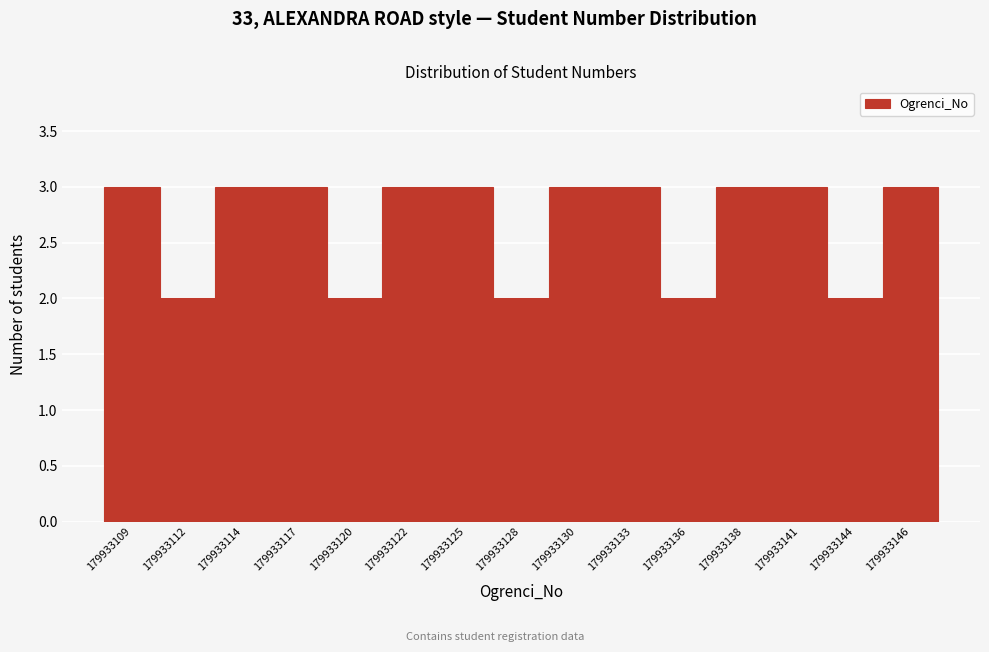

Reading left to right, what are all the values shown in this chart?

179933109=3	179933112=2	179933114=3	179933117=3	179933120=2	179933122=3	179933125=3	179933128=2	179933130=3	179933133=3	179933136=2	179933138=3	179933141=3	179933144=2	179933146=3